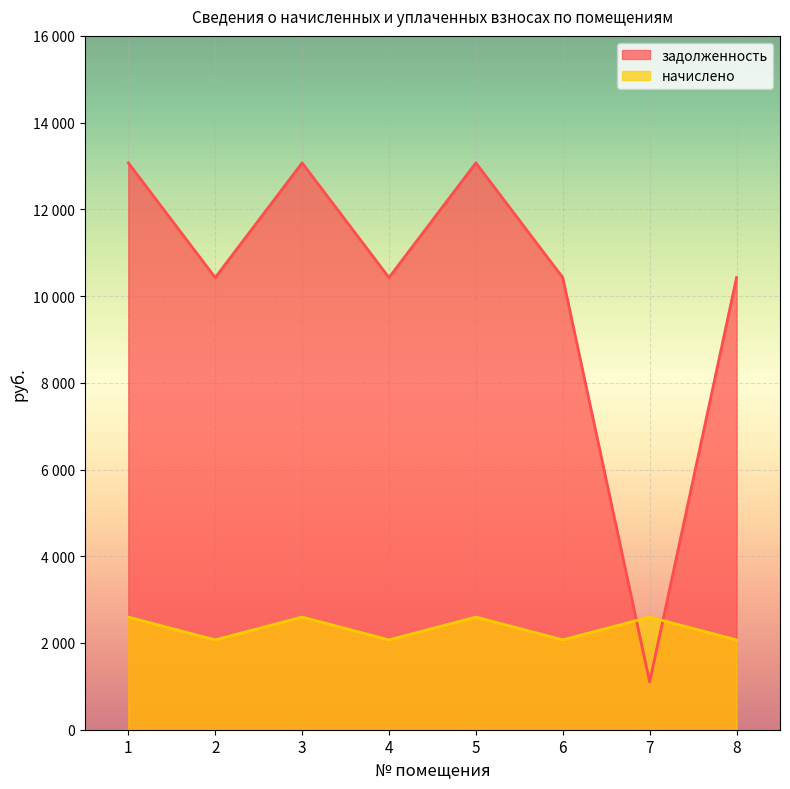

Does the chart display data point markers on the line(s)?

No